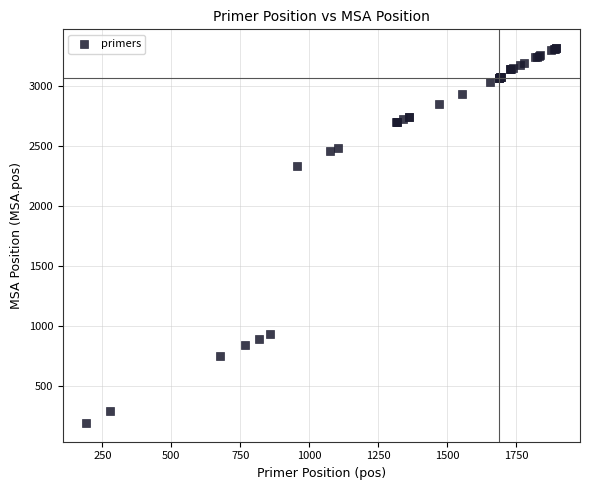

What Y value in the scatter plot is closest to 1756?

2337